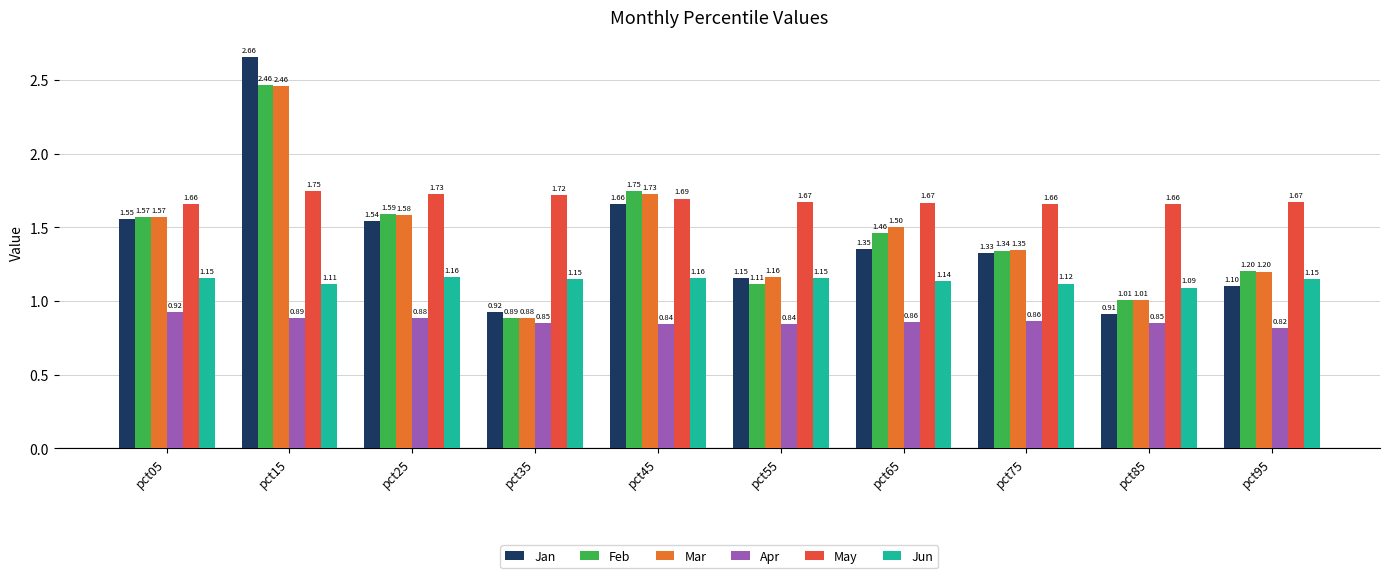

Which series has the widest spread of values?

Jan